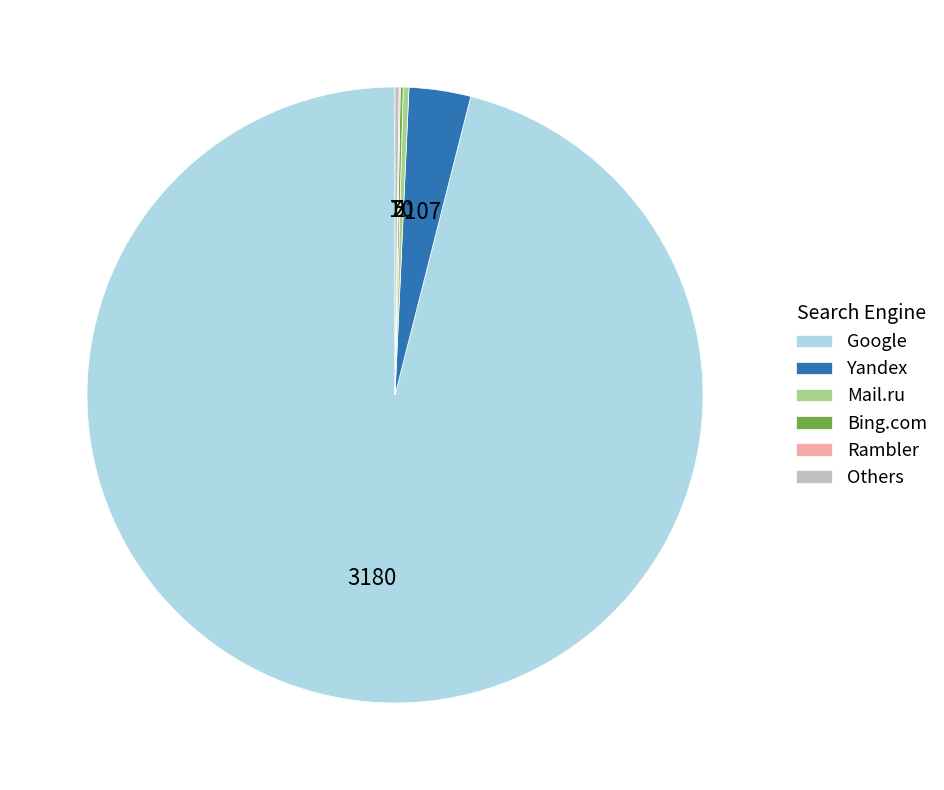

What is the largest slice in the pie chart?

Google